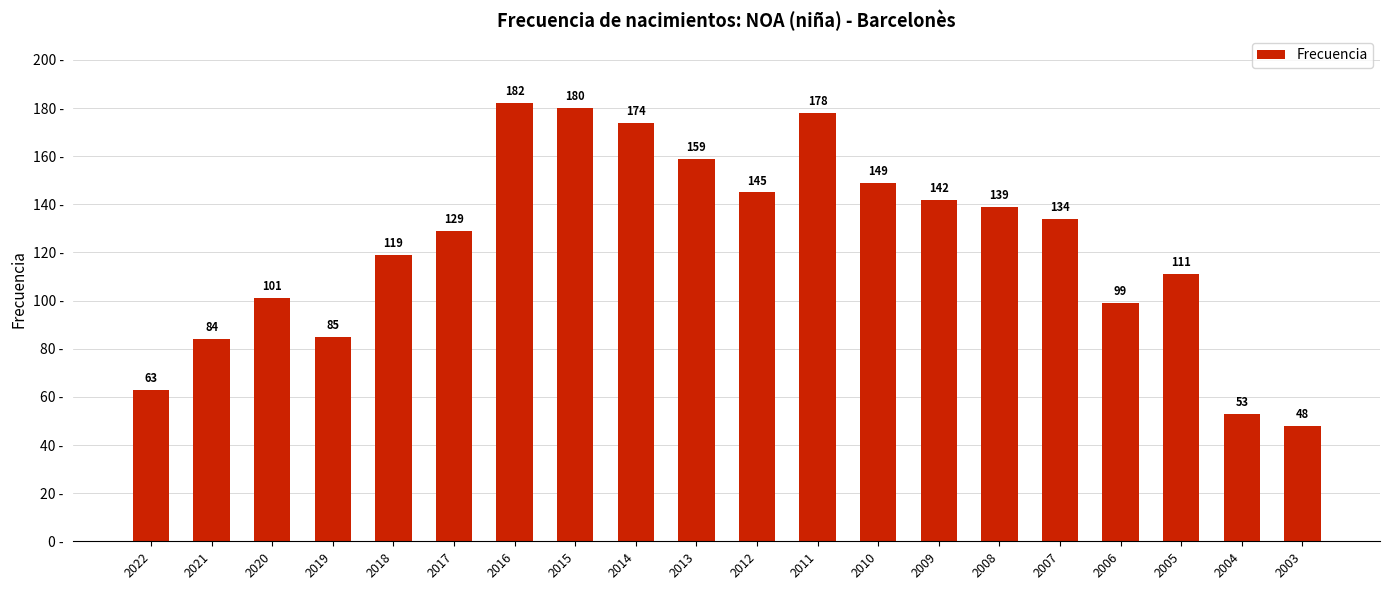

List the labels in order of value, largest first.

2016, 2015, 2011, 2014, 2013, 2010, 2012, 2009, 2008, 2007, 2017, 2018, 2005, 2020, 2006, 2019, 2021, 2022, 2004, 2003